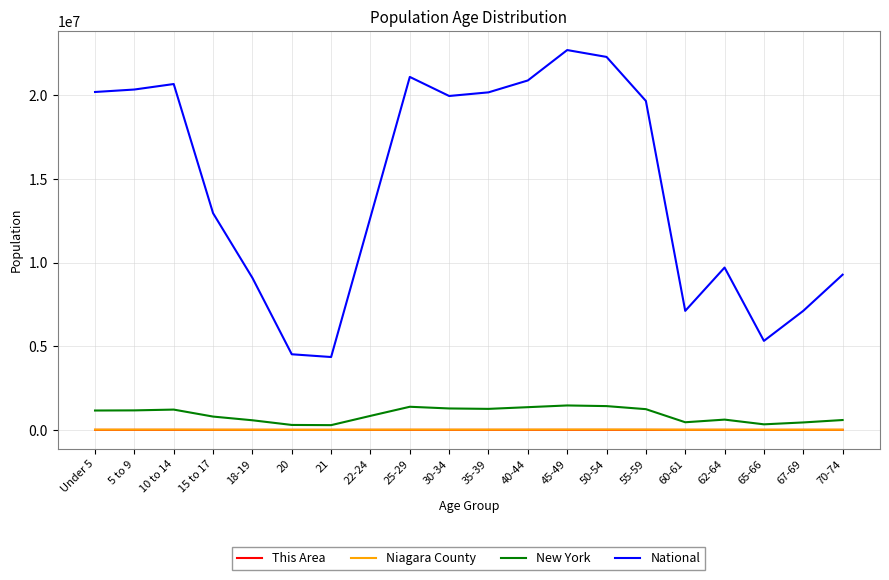

What is the difference between the maximum and minimum values in the This Area series?

416